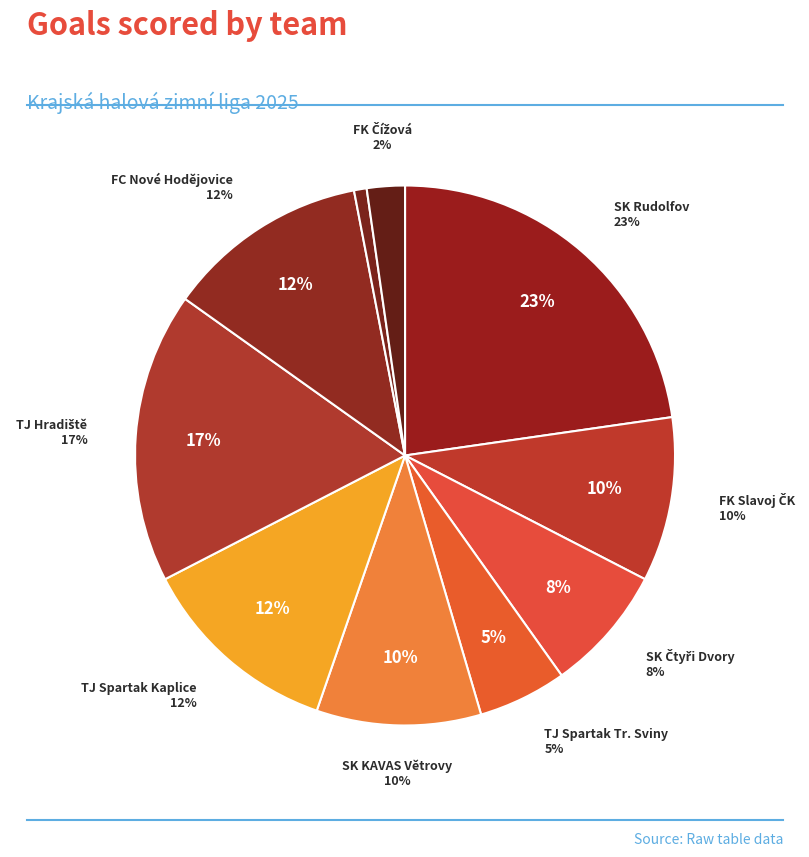

What percentage is the FC Nové Hodějovice slice, to the nearest percent?

12%